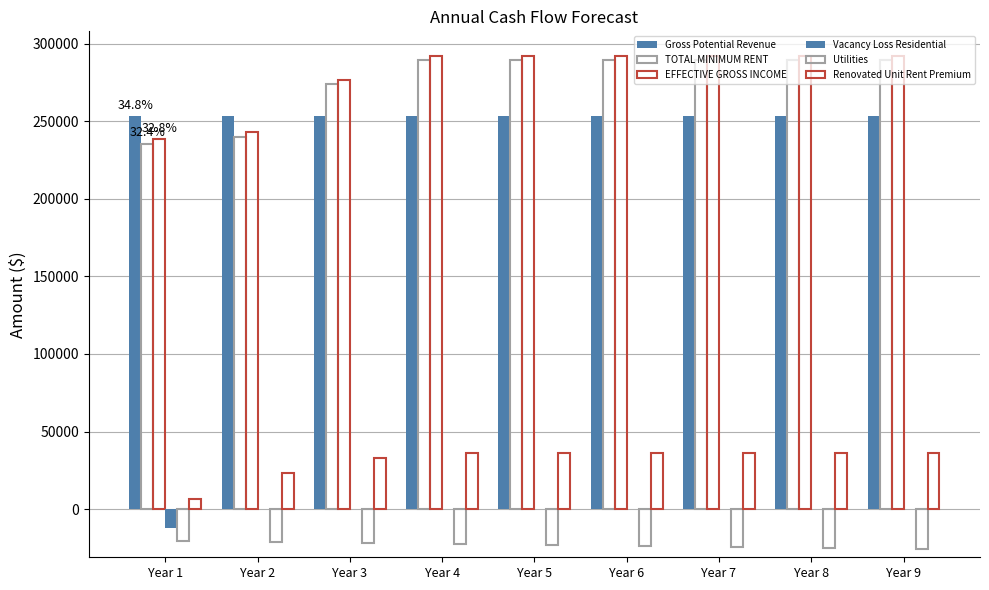

At which label is EFFECTIVE GROSS INCOME closest to 265094?

Year 3